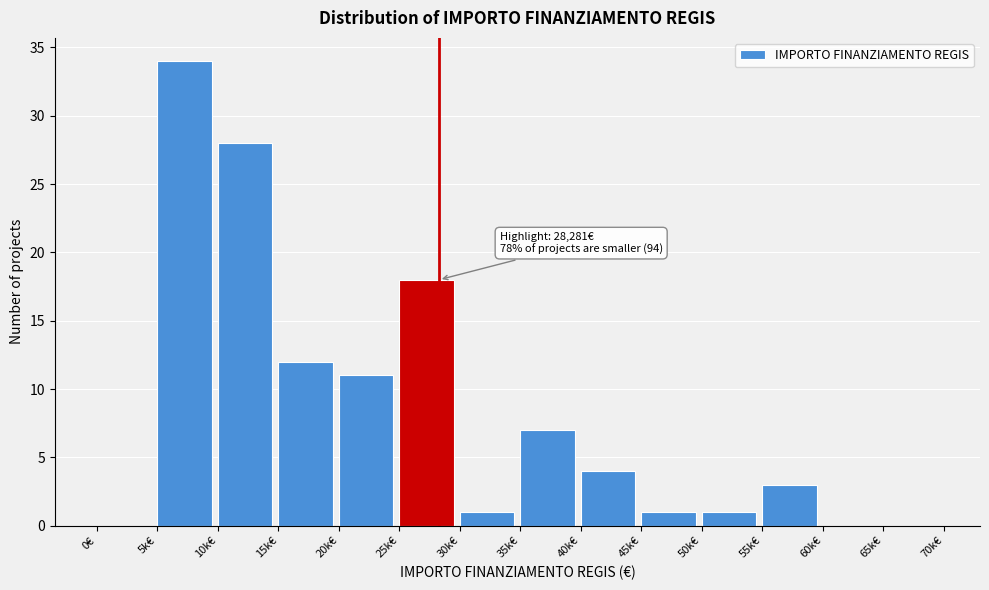

Reading left to right, extract all data points from this chart.

0€=0	5k€=34	10k€=28	15k€=12	20k€=11	25k€=18	30k€=1	35k€=7	40k€=4	45k€=1	50k€=1	55k€=3	60k€=0	65k€=0